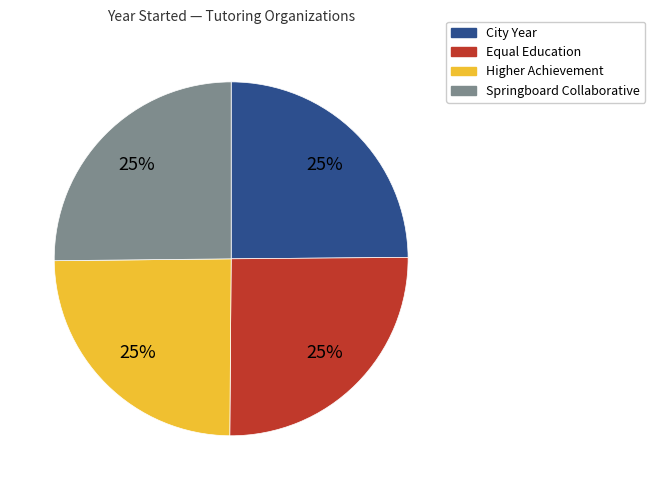

How many segments does this pie chart have?

4